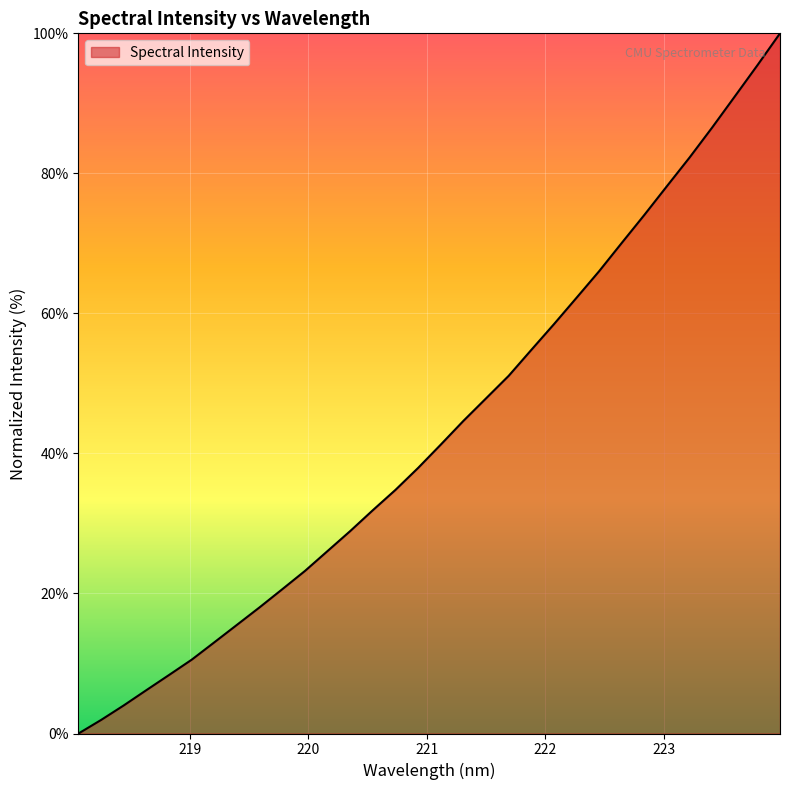

What is the difference between the maximum and minimum values?

100.0